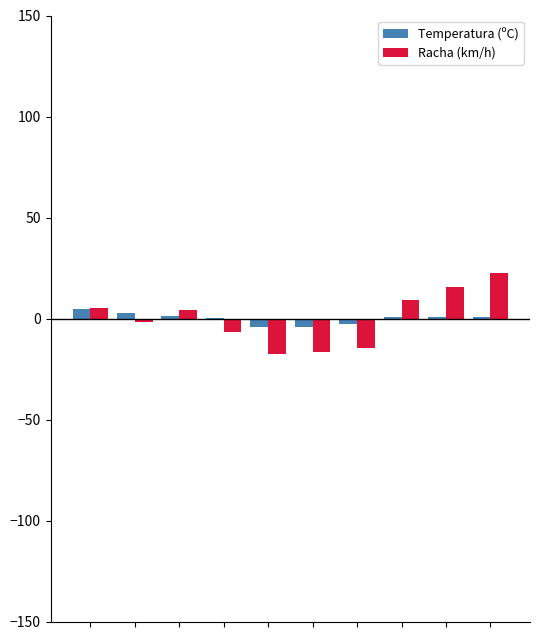

What are all the series names shown in the legend?

Temperatura (ºC), Racha (km/h)